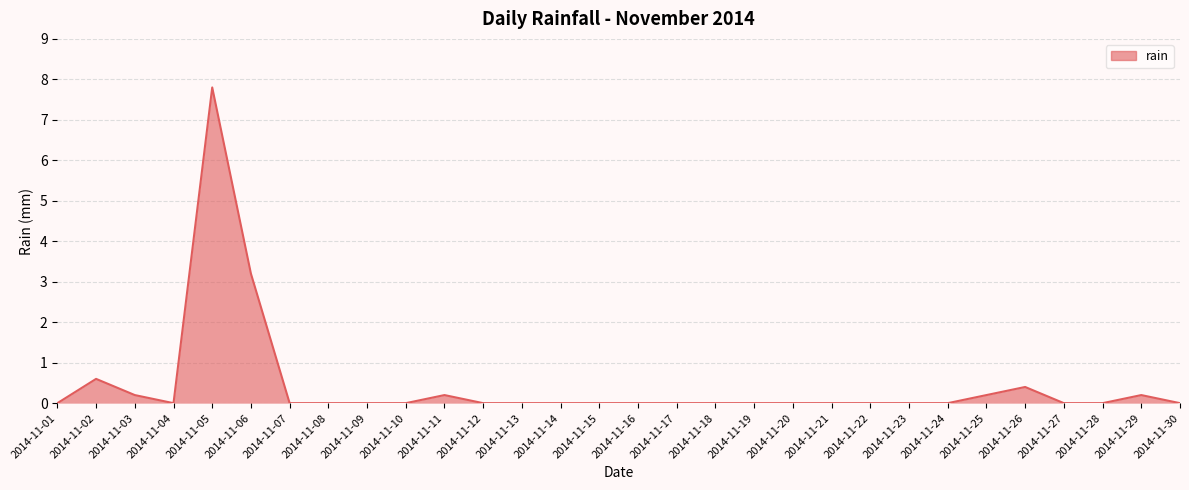

Reading right to left, extract all data points from this chart.

2014-11-30=0.0	2014-11-29=0.2	2014-11-28=0.0	2014-11-27=0.0	2014-11-26=0.4	2014-11-25=0.2	2014-11-24=0.0	2014-11-23=0.0	2014-11-22=0.0	2014-11-21=0.0	2014-11-20=0.0	2014-11-19=0.0	2014-11-18=0.0	2014-11-17=0.0	2014-11-16=0.0	2014-11-15=0.0	2014-11-14=0.0	2014-11-13=0.0	2014-11-12=0.0	2014-11-11=0.2	2014-11-10=0.0	2014-11-09=0.0	2014-11-08=0.0	2014-11-07=0.0	2014-11-06=3.2	2014-11-05=7.8	2014-11-04=0.0	2014-11-03=0.2	2014-11-02=0.6	2014-11-01=0.0